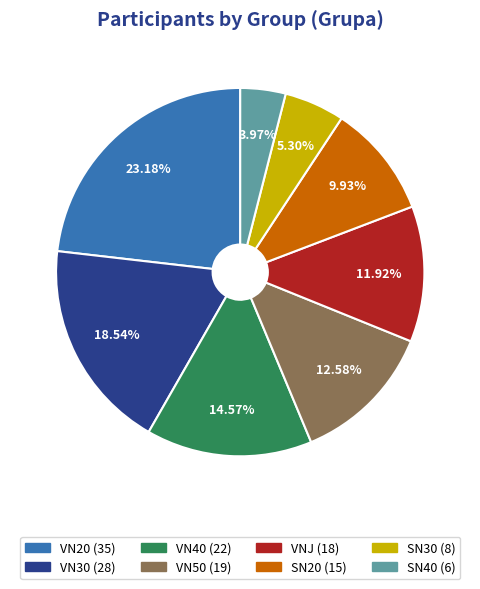

Is there a majority slice in this chart?

No